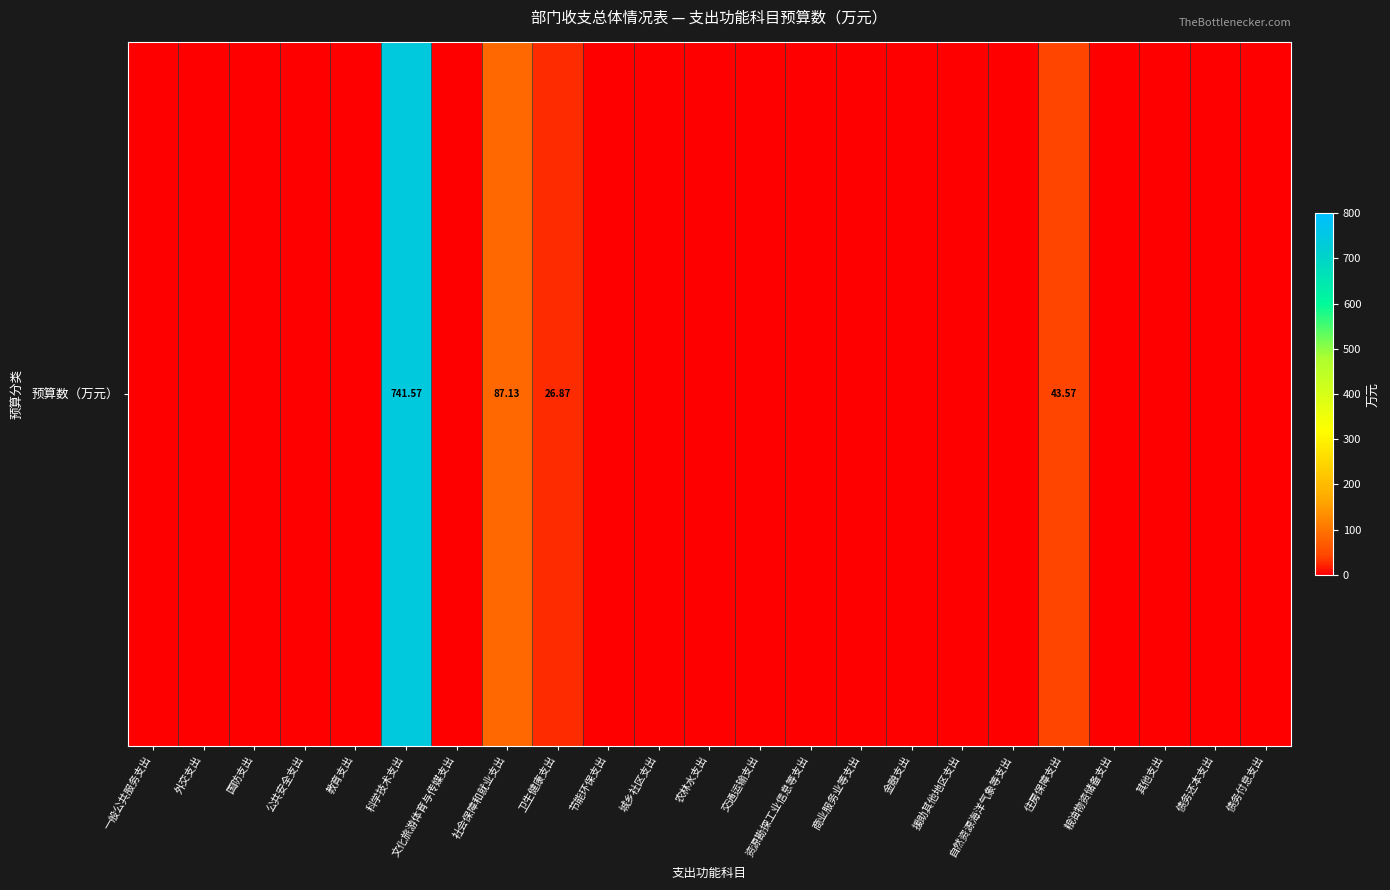

What is the difference between the values at 科学技术支出 and 国防支出?

741.6